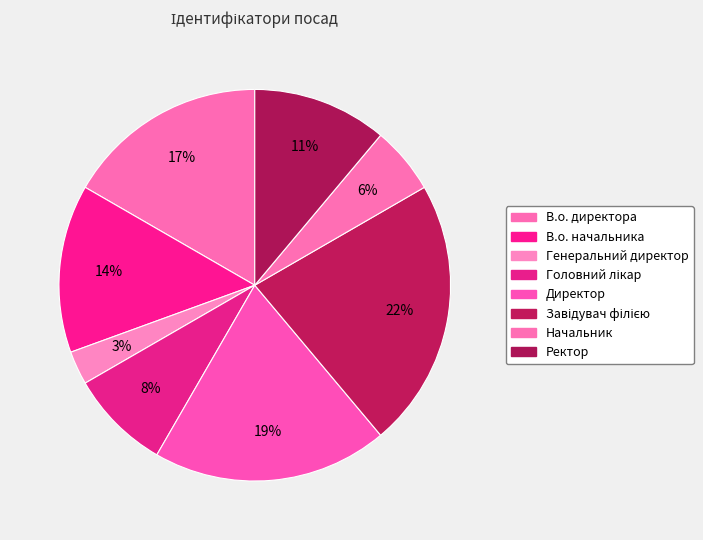

Count the number of slices in the pie.

8